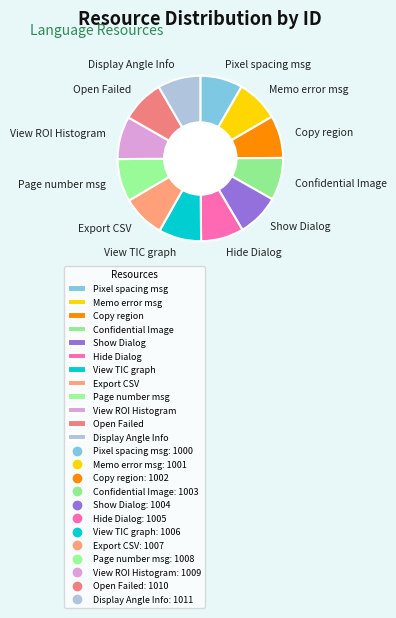

Is the sum of Memo error msg and Export CSV greater than half?

No